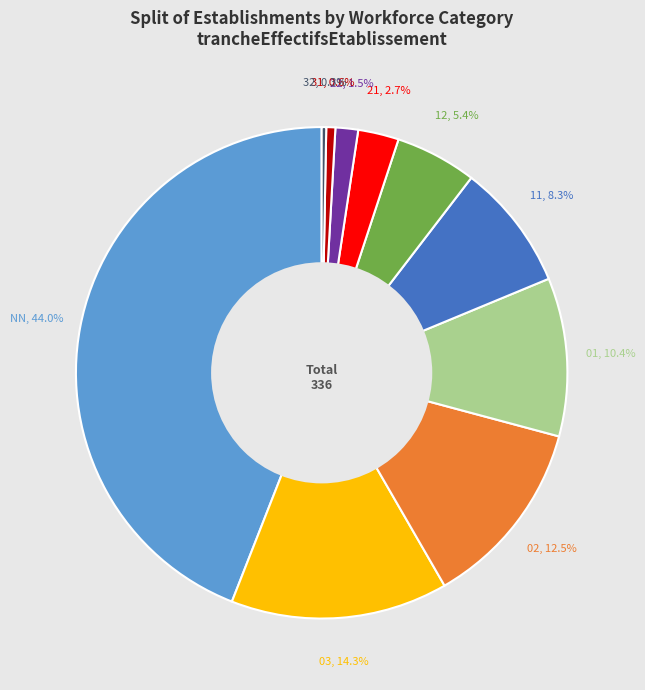

Is it true that 21 is 18% of the pie?

False